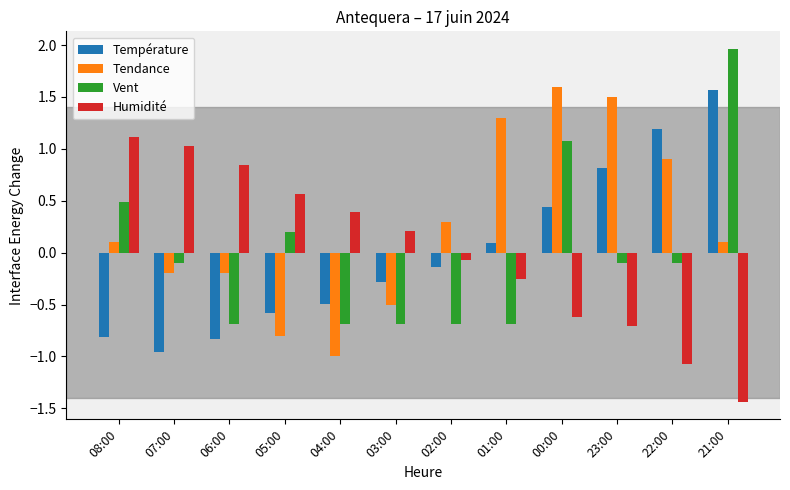

What are all the series names shown in the legend?

Température, Tendance, Vent, Humidité